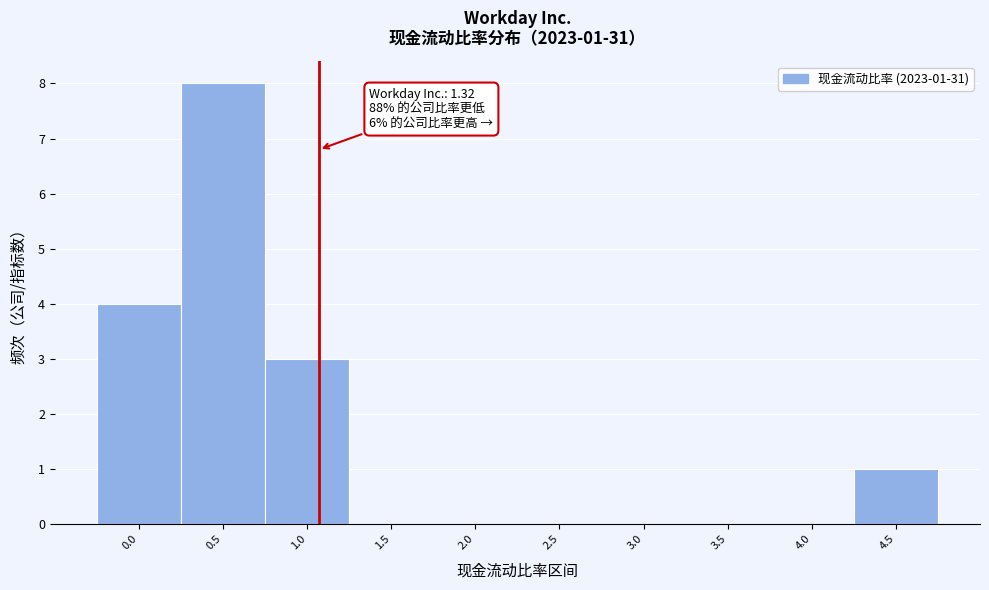

Reading left to right, what are all the values shown in this chart?

0.0=4	0.5=8	1.0=3	1.5=0	2.0=0	2.5=0	3.0=0	3.5=0	4.0=0	4.5=1